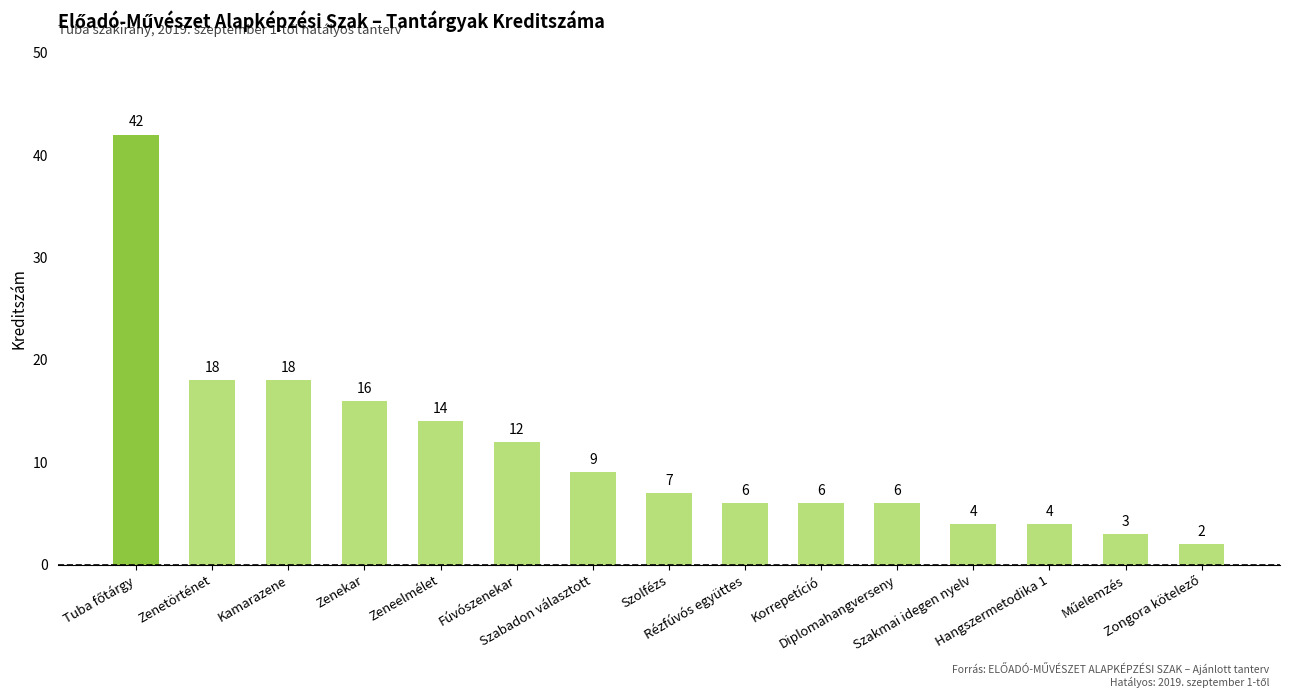

The value at Kamarazene is 18. True or false?

True